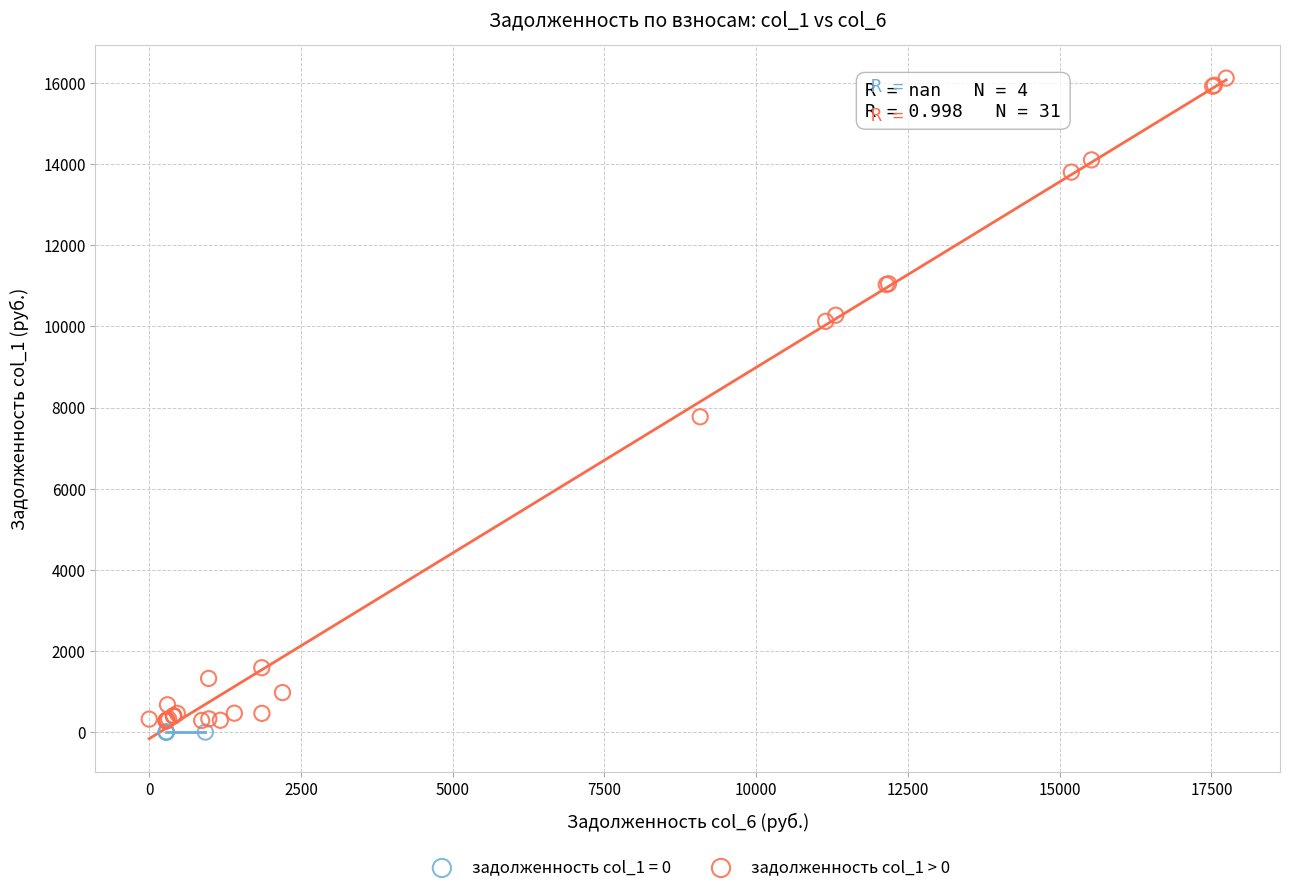

Which series contains the highest Y value?

задолженность col_1 > 0